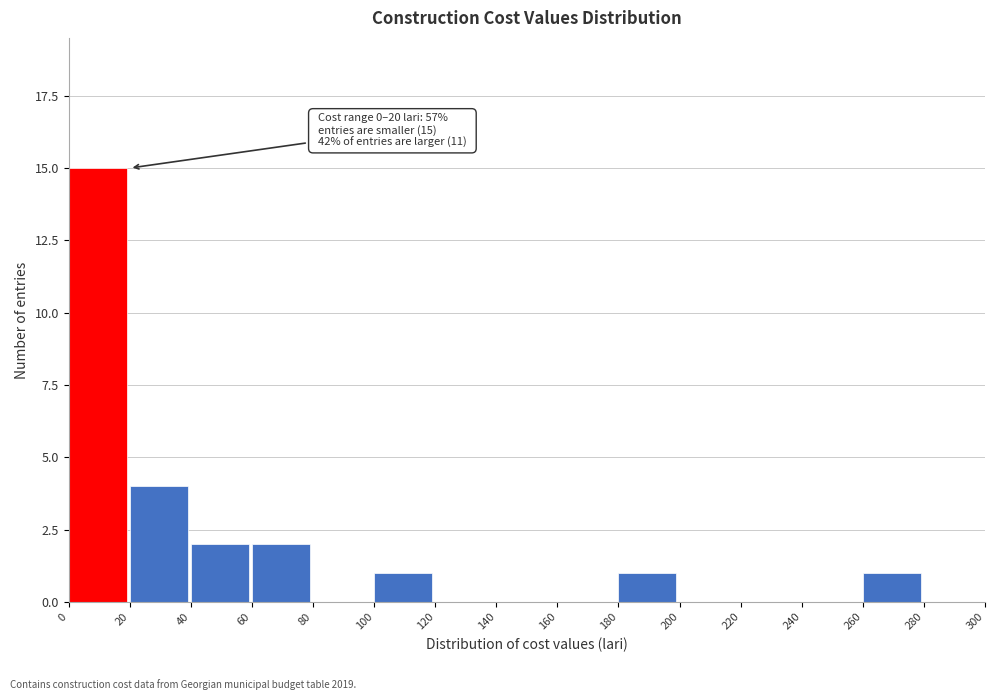

Which range on the x-axis has the tallest bar?

0 to 20